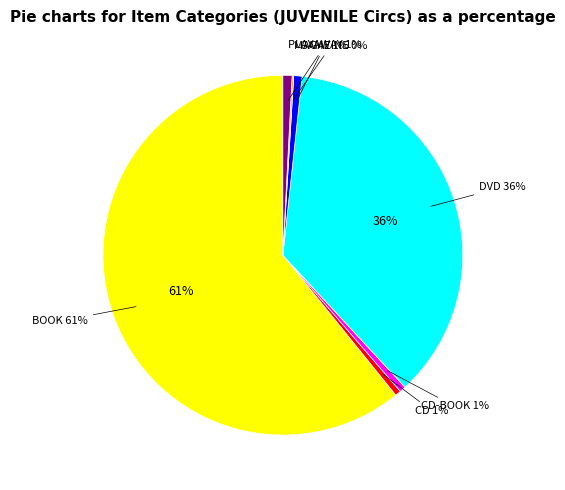

What portion of the pie excludes CD-BOOK?

99.4%